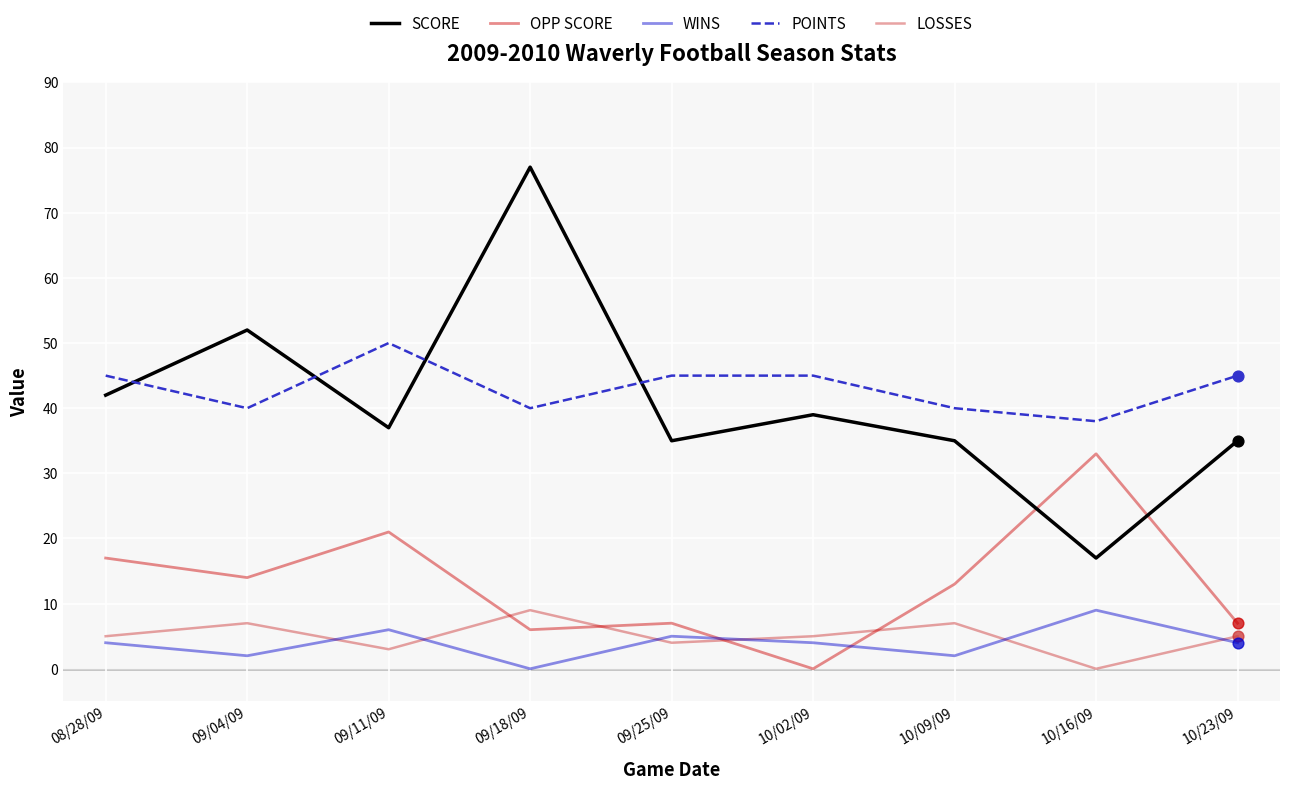

Which series has the largest total across all categories?

POINTS